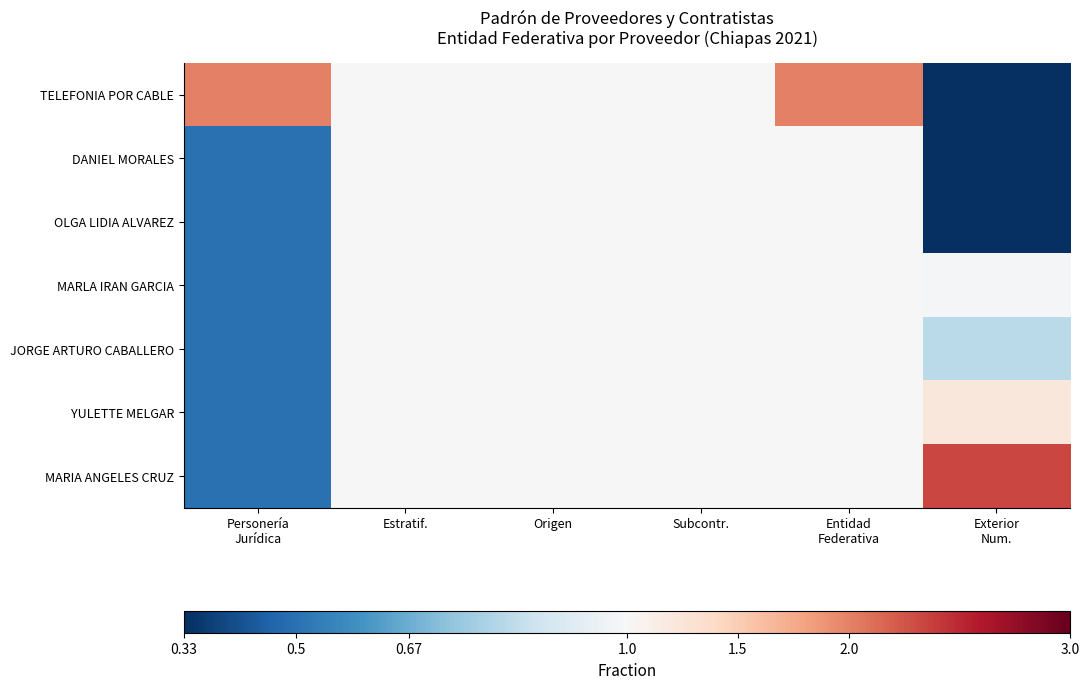

Between Origen and Exterior
Num., which is larger?

Origen